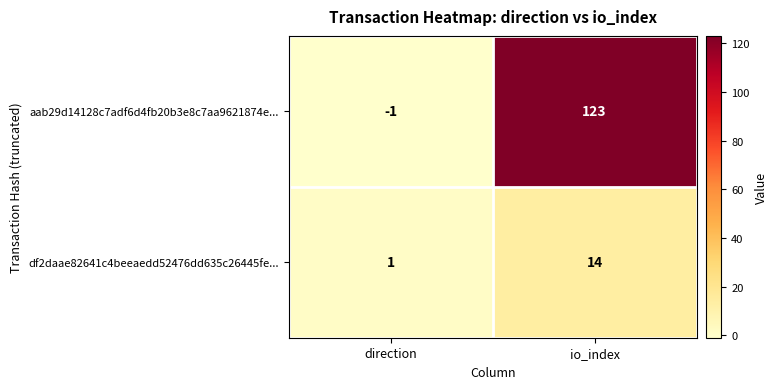

What is the minimum value shown in the chart?

-1